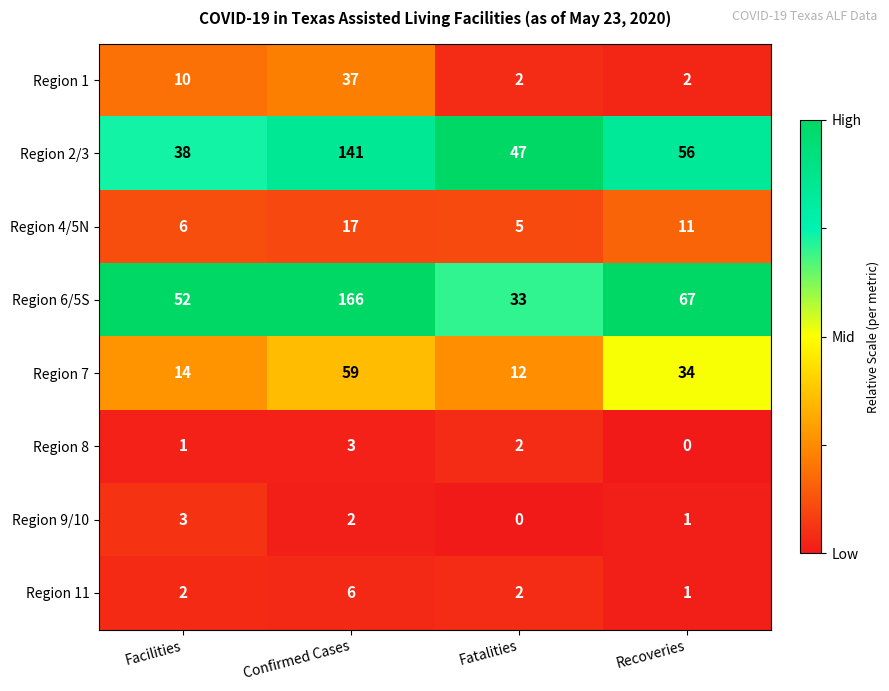

Which series changed the most between Facilities and Recoveries?

Region 7